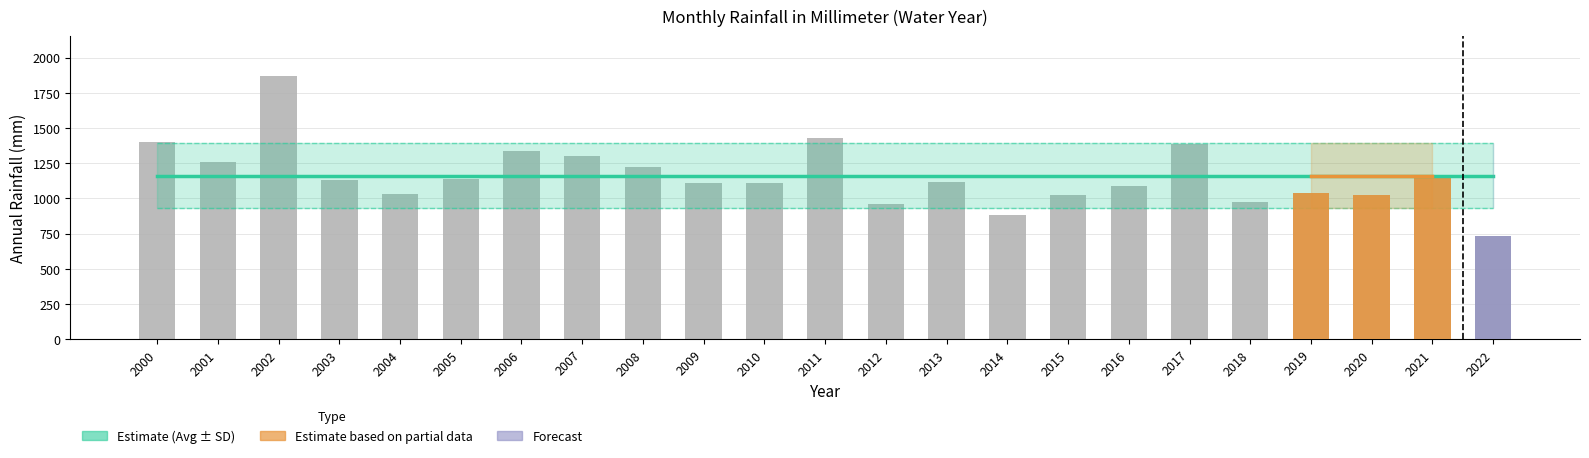

Reading left to right, what are all the values shown in this chart?

Average: 1162.0	1162.0	1162.0	1162.0	1162.0	1162.0	1162.0	1162.0	1162.0	1162.0	1162.0	1162.0	1162.0	1162.0	1162.0	1162.0	1162.0	1162.0	1162.0	1162.0	1162.0	1162.0	1162.0
Average+SD: 1392.4	1392.4	1392.4	1392.4	1392.4	1392.4	1392.4	1392.4	1392.4	1392.4	1392.4	1392.4	1392.4	1392.4	1392.4	1392.4	1392.4	1392.4	1392.4	1392.4	1392.4	1392.4	1392.4
Average-SD: 931.6	931.6	931.6	931.6	931.6	931.6	931.6	931.6	931.6	931.6	931.6	931.6	931.6	931.6	931.6	931.6	931.6	931.6	931.6	931.6	931.6	931.6	931.6
Annual Rainfall: 1402.5	1261.3	1870.1	1126.8	1032.2	1140.6	1333.0	1302.3	1226.1	1110.2	1107.1	1431.1	961.1	1112.9	884.5	1023.9	1089.2	1383.1	973.1	1039.0	1024.2	1161.1	730.2